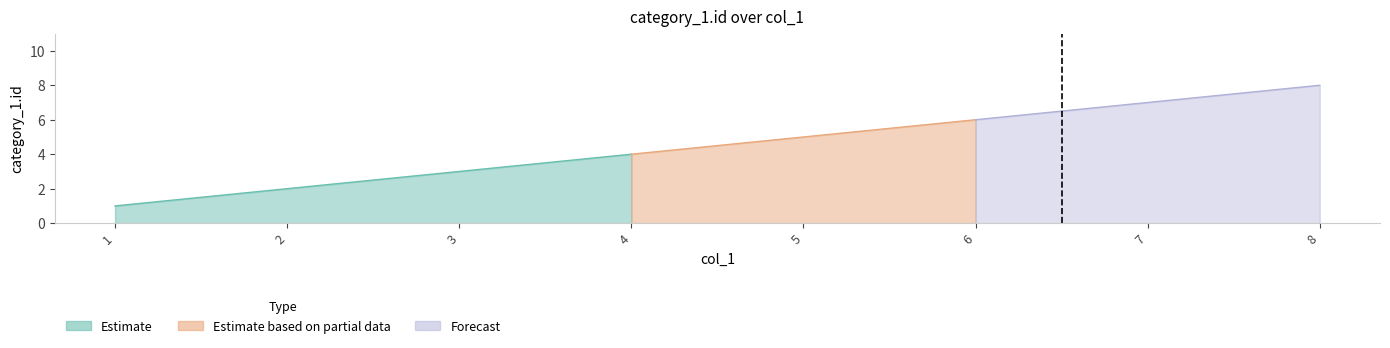

At which label does the data first exceed 5?

6